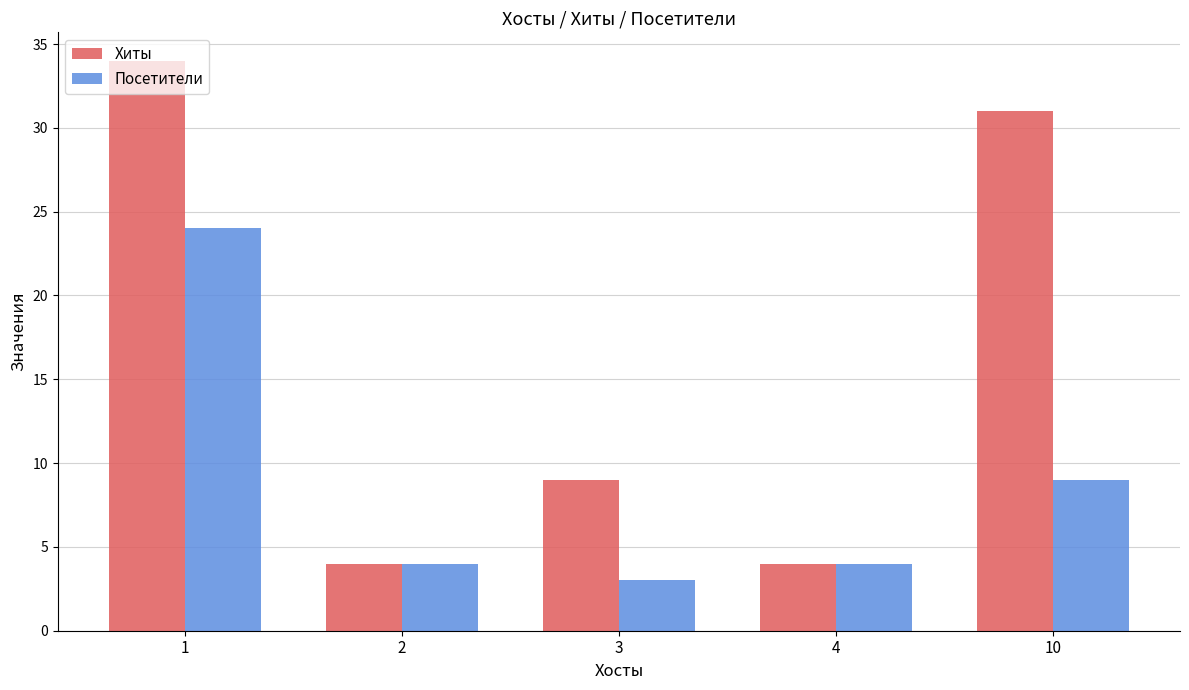

Which series changed the most between 2 and 3?

Хиты